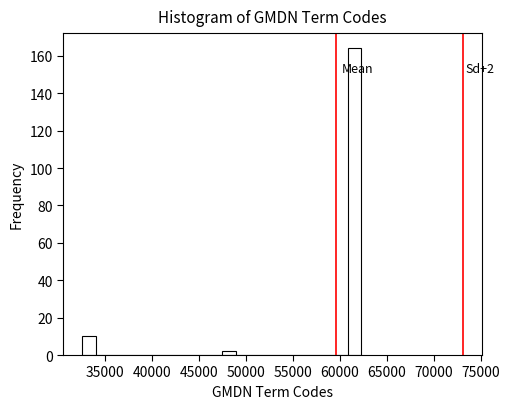

Read against the x-axis, roughly where is the centre of the tallest bar?

61500